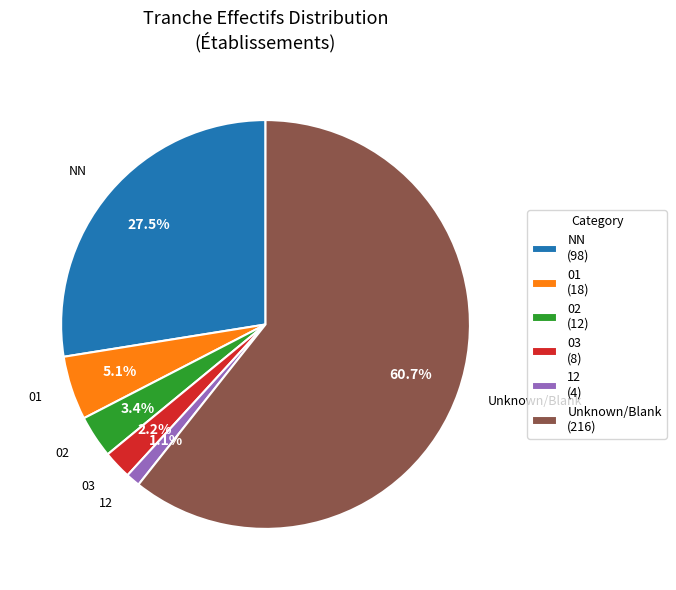

Rank the categories by value from highest to lowest.

Unknown/Blank (216), NN (98), 01 (18), 02 (12), 03 (8), 12 (4)